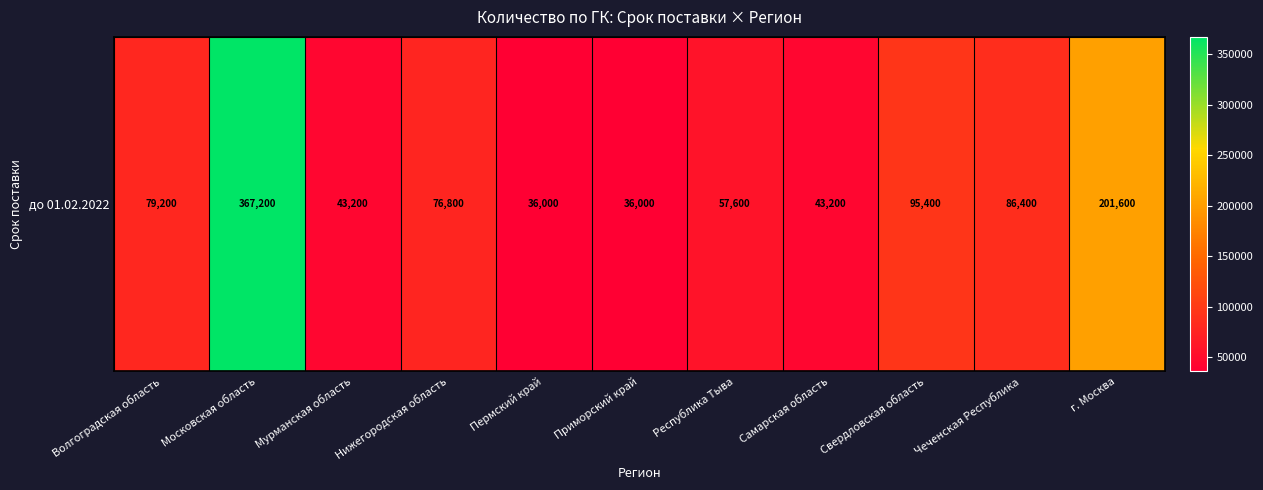

How many values are below 76800?

5